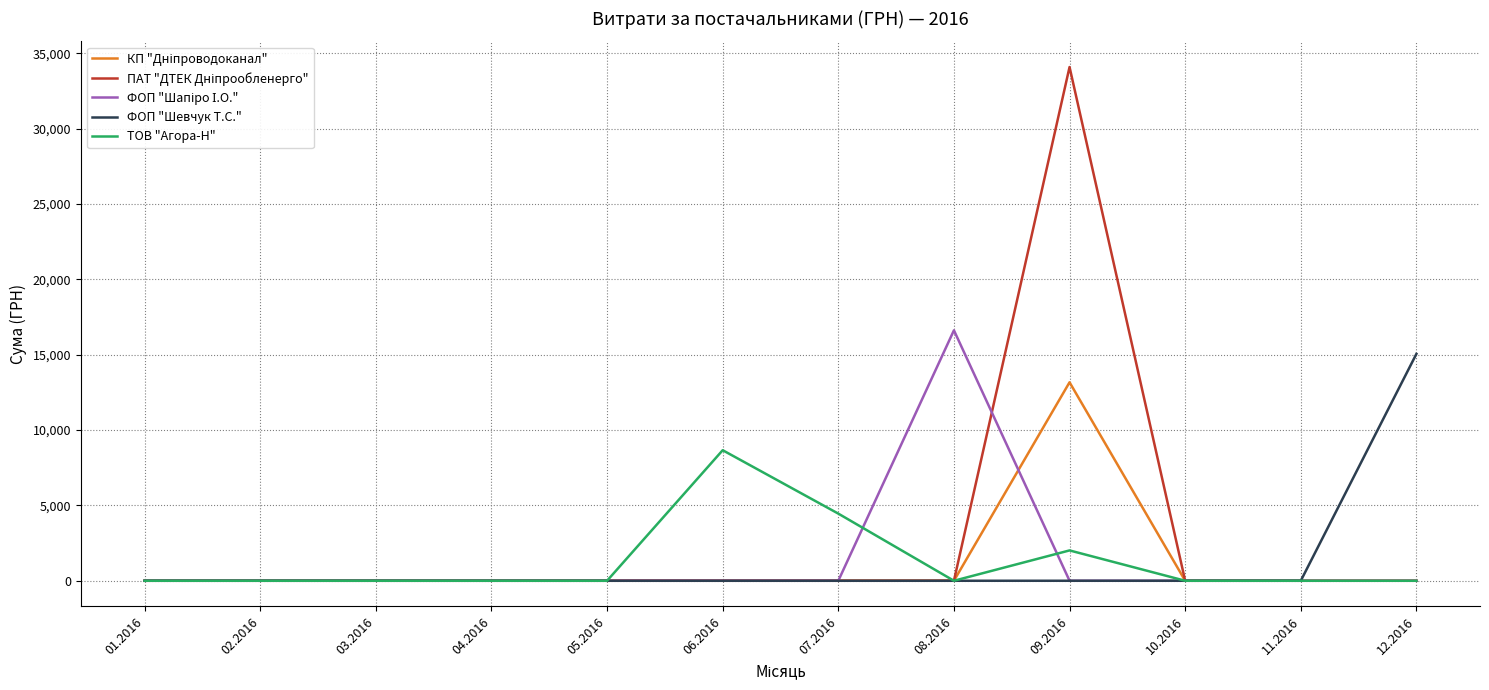

What is the total value across all series at 12.2016?

15053.0